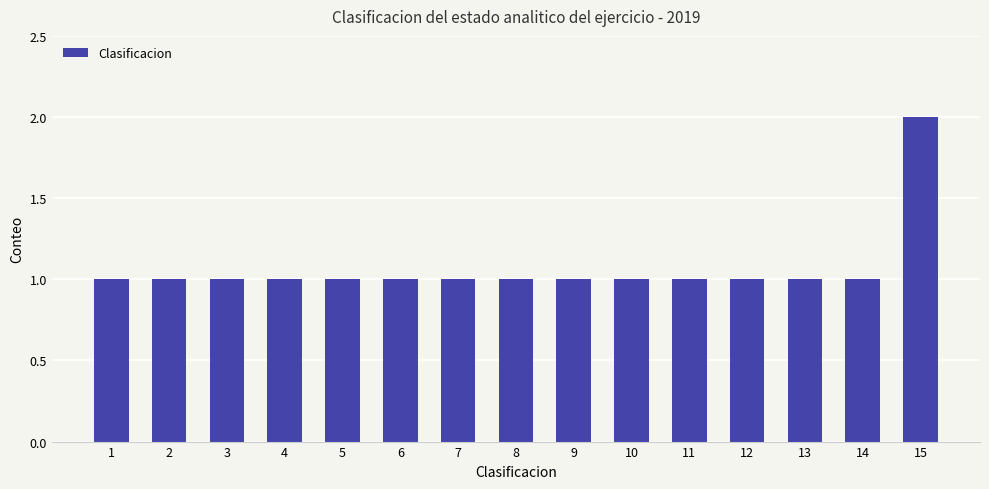

Is it true that the value at 5 is 1?

True